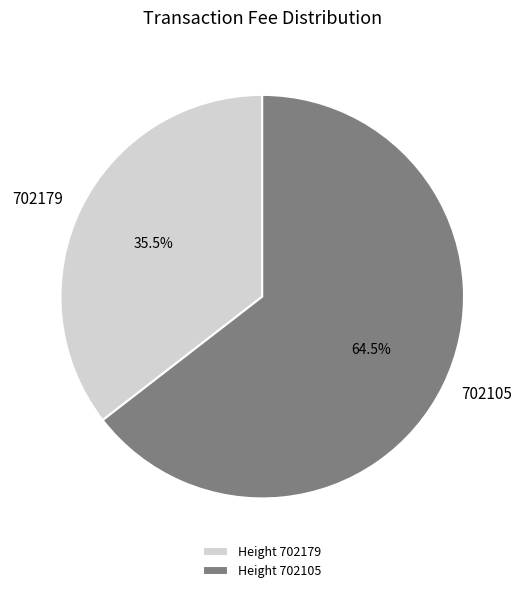

Rank the categories by value from highest to lowest.

702105, 702179